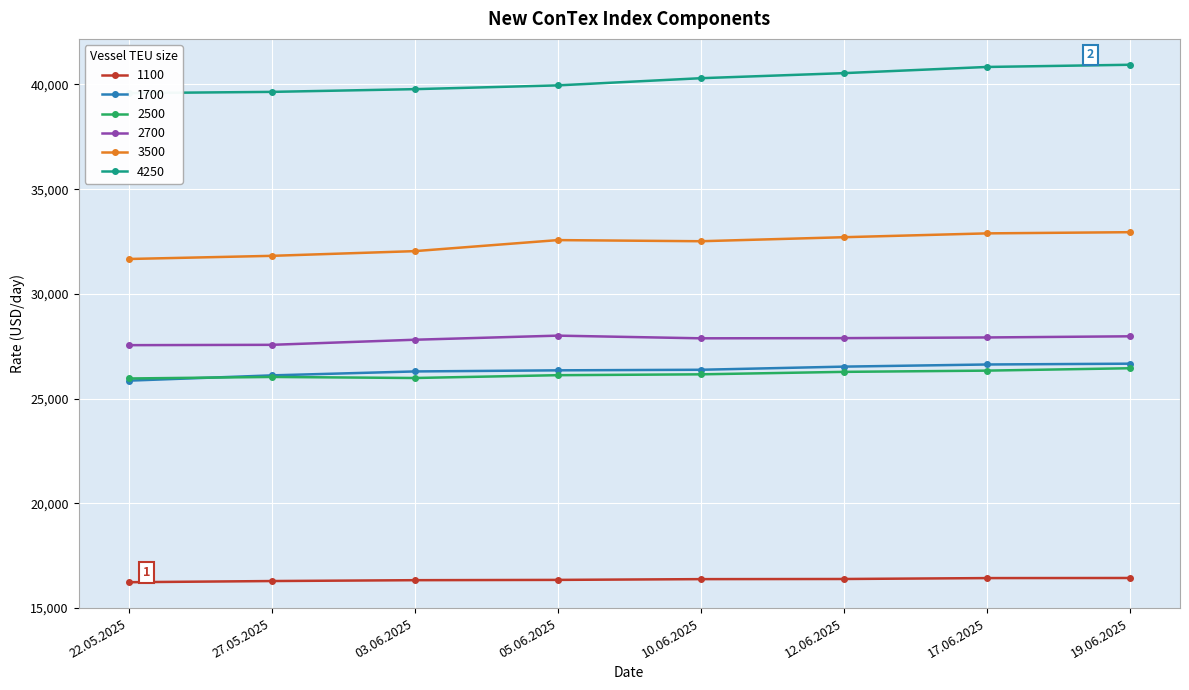

What is the sum of all 1700 values?

210798